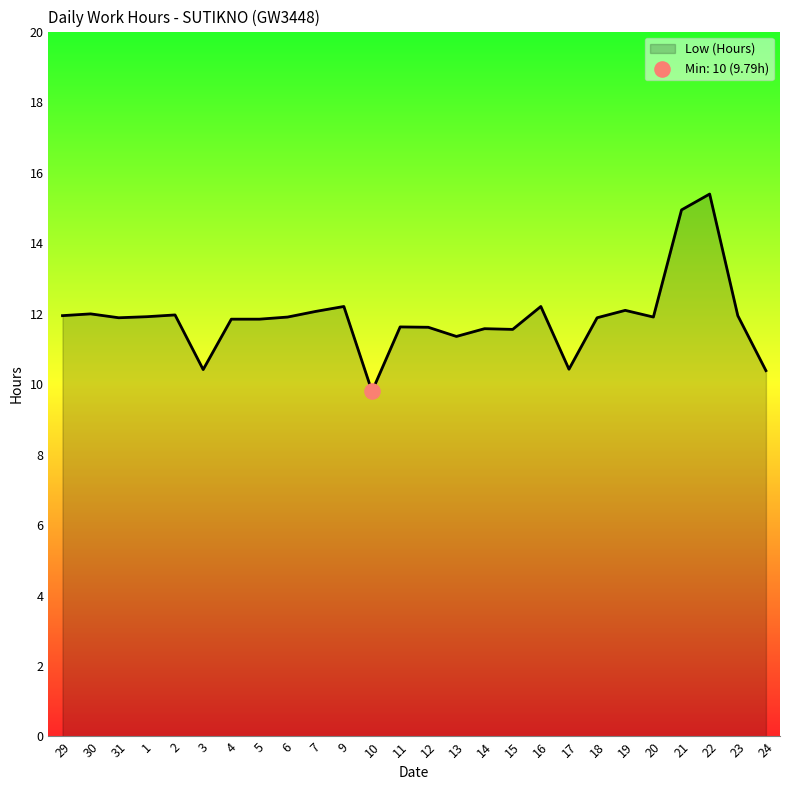

What is the ratio of the value at 20 to the value at 1?

1.0